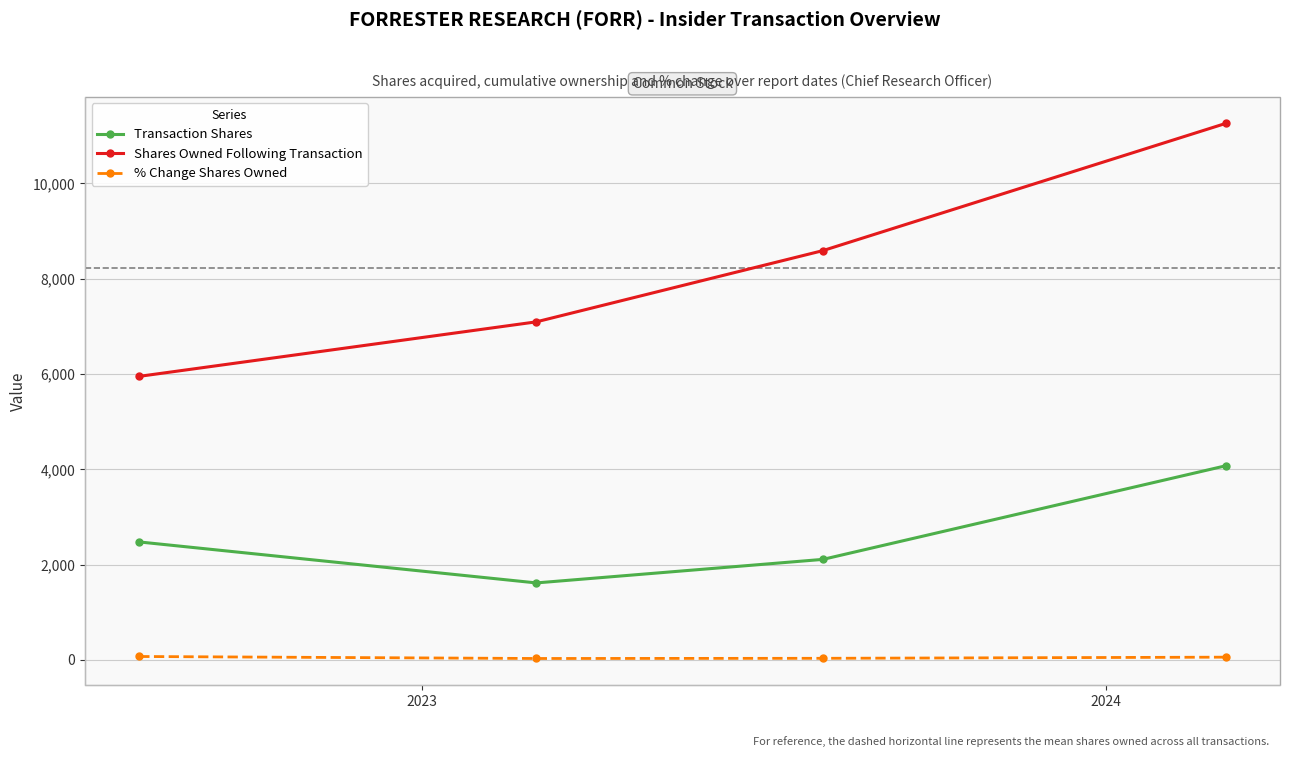

Rank the series by their maximum value, from highest to lowest.

Shares Owned Following Transaction, Transaction Shares, % Change Shares Owned